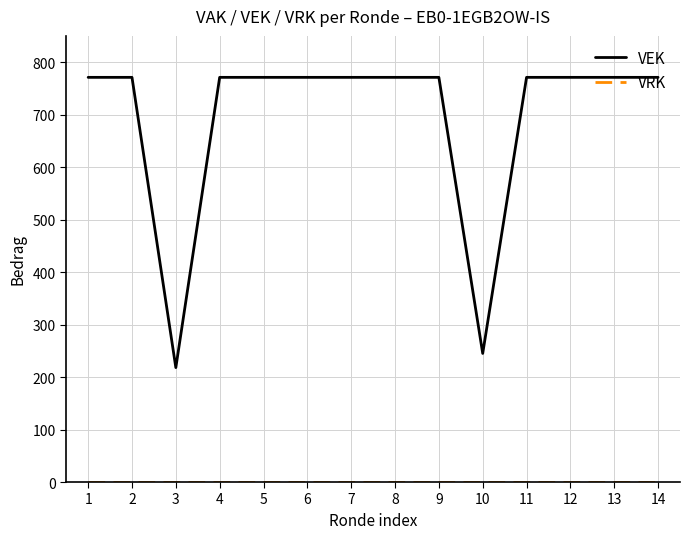

What is the maximum value shown in the chart?

771